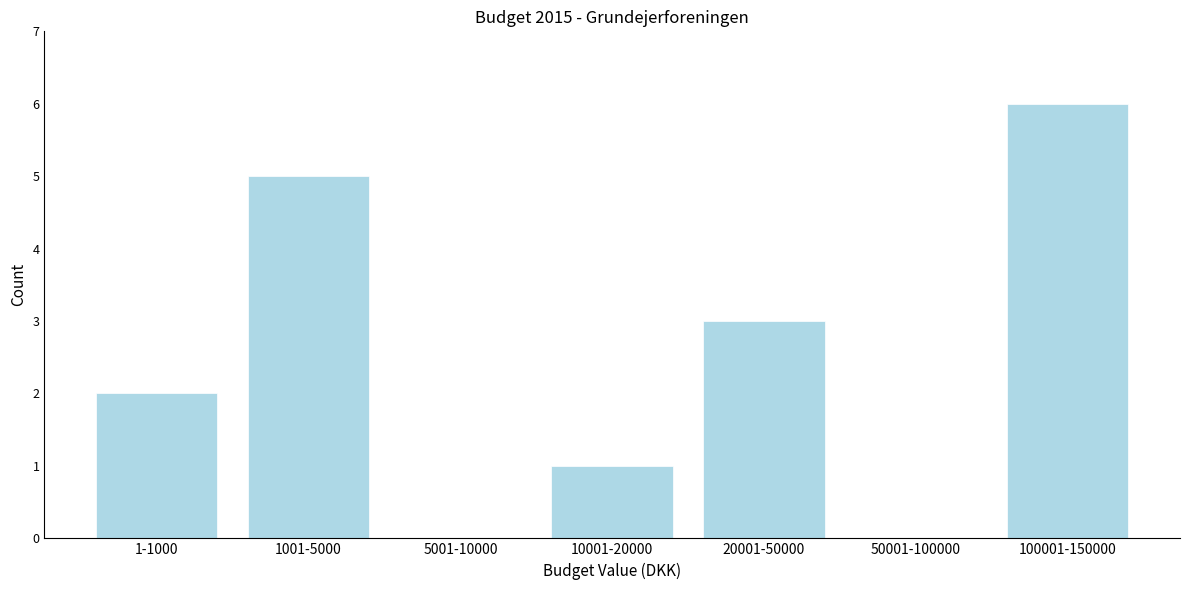

Reading left to right, list all the values displayed in this chart.

1-1000=2	1001-5000=5	5001-10000=0	10001-20000=1	20001-50000=3	50001-100000=0	100001-150000=6